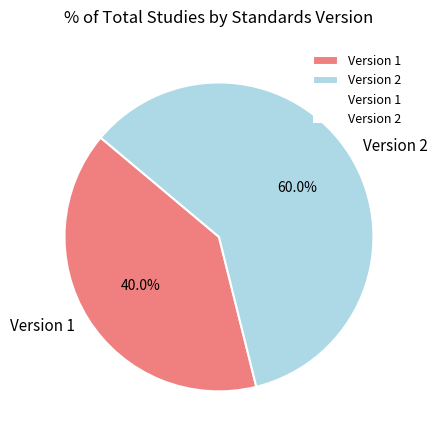

How many slices are in this pie chart?

2